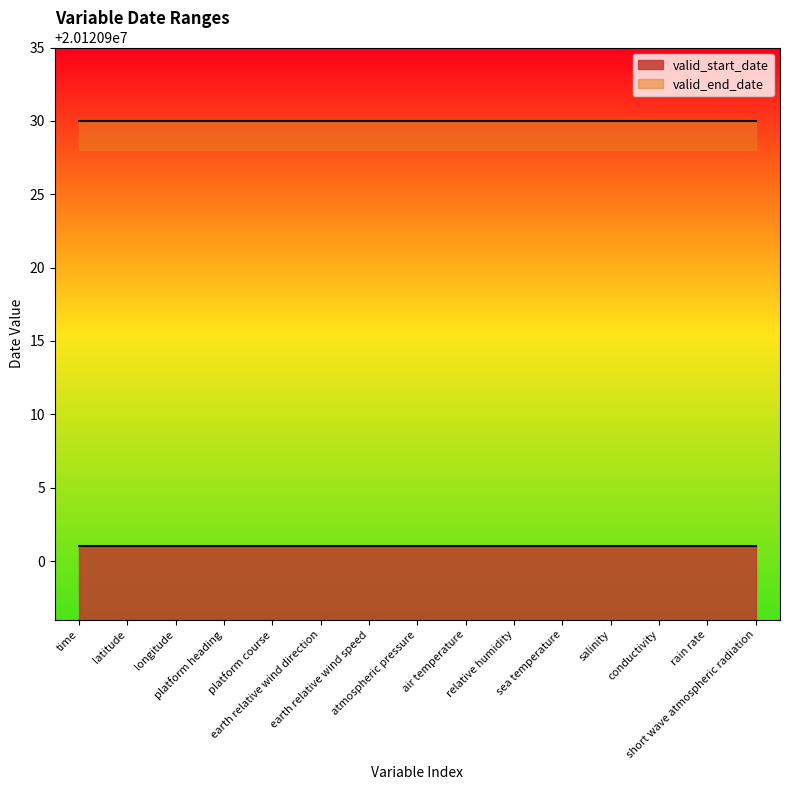

True or false: valid_end_date and valid_start_date cross at least once.

False